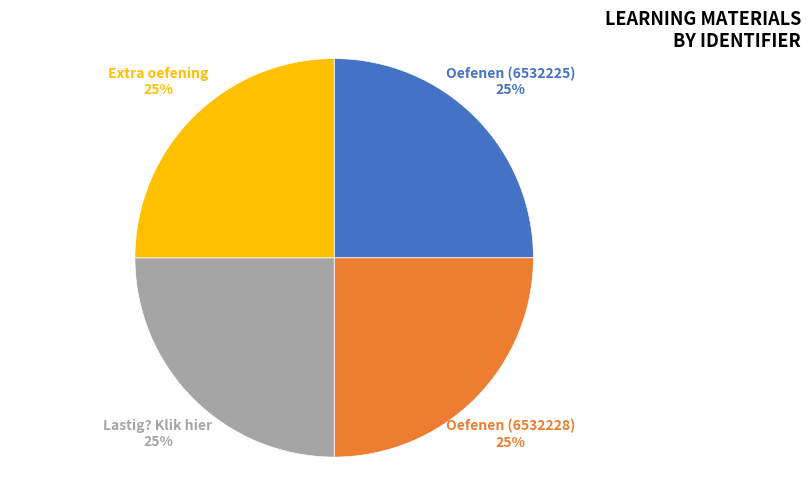

What percentage is the Extra oefening slice, to the nearest percent?

25%